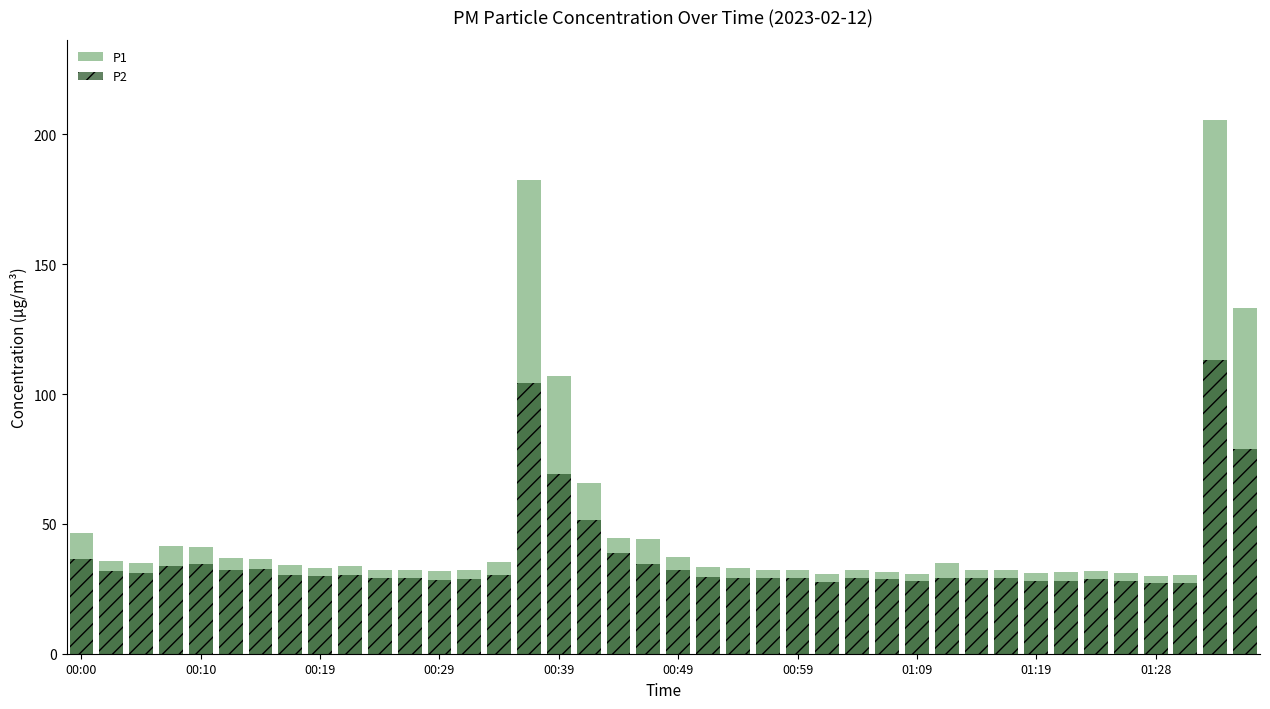

Reading left to right, what are all the values shown in this chart?

P1: 46.5	35.6	34.9	41.4	41.1	36.7	36.6	34.1	33.1	33.7	32.2	32.4	31.7	32.2	35.3	182.6	106.8	65.7	44.5	44.3	37.3	33.4	33.1	32.2	32.2	30.6	32.4	31.6	30.6	35.0	32.1	32.3	30.9	31.4	31.7	31.3	30.1	30.2	205.6	133.0
P2: 36.6	31.9	31.2	33.6	34.5	32.1	32.7	30.4	30.1	30.1	29.1	29.1	28.5	28.9	30.3	104.2	69.3	51.5	38.7	34.6	32.2	29.7	29.1	29.0	29.2	27.7	29.3	28.6	27.8	29.2	29.1	29.0	28.1	28.2	28.8	28.1	27.2	27.2	113.1	78.7